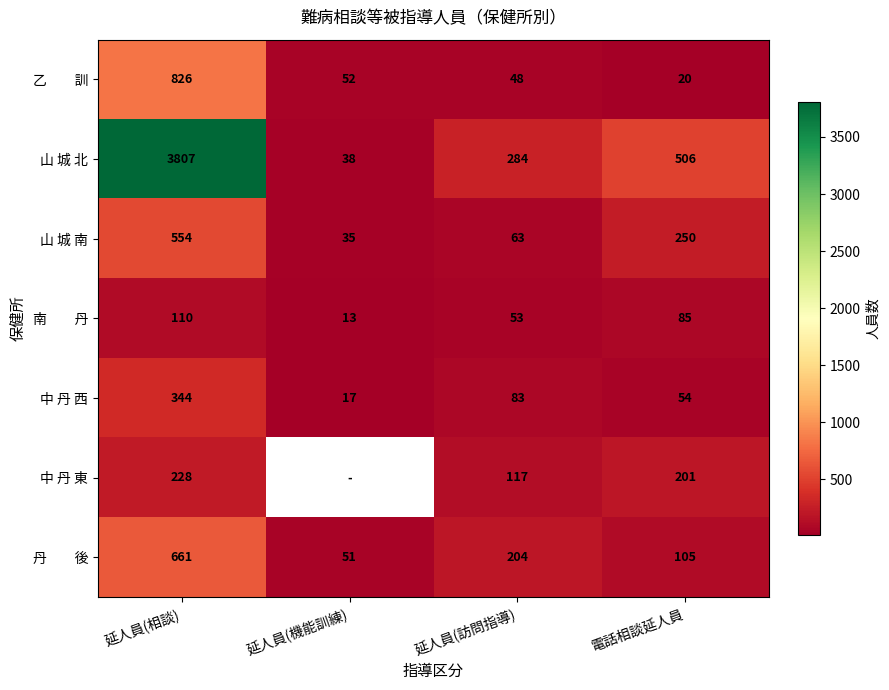

List the labels in order of 山 城 北 value, smallest first.

延人員(機能訓練), 延人員(訪問指導), 電話相談延人員, 延人員(相談)